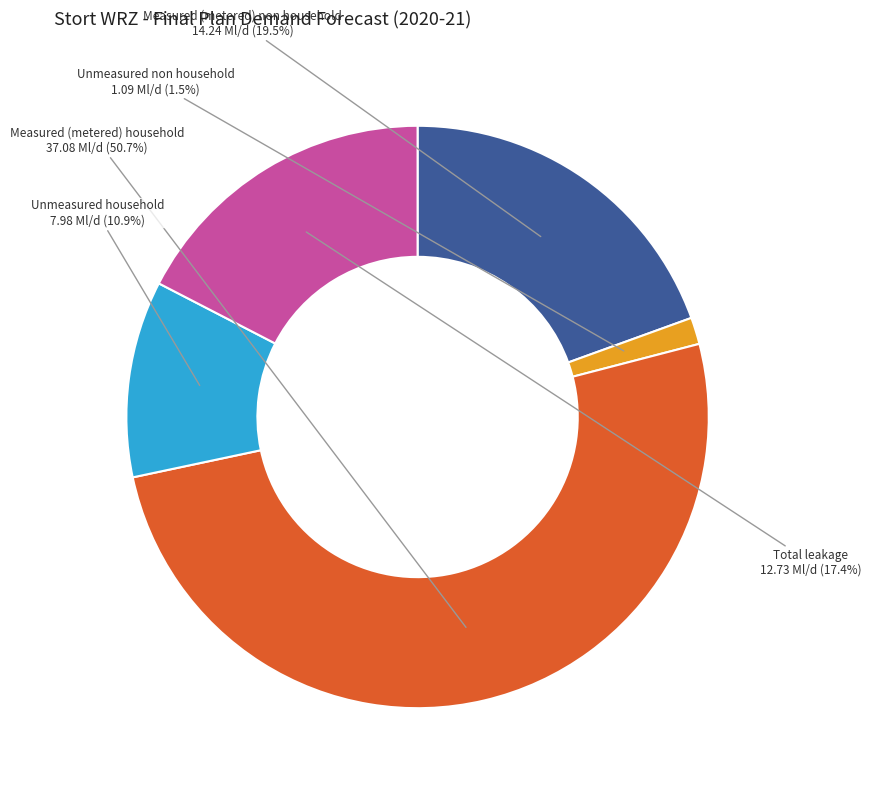

To the nearest percent, what is the difference between the largest and smallest slice percentages?

49%